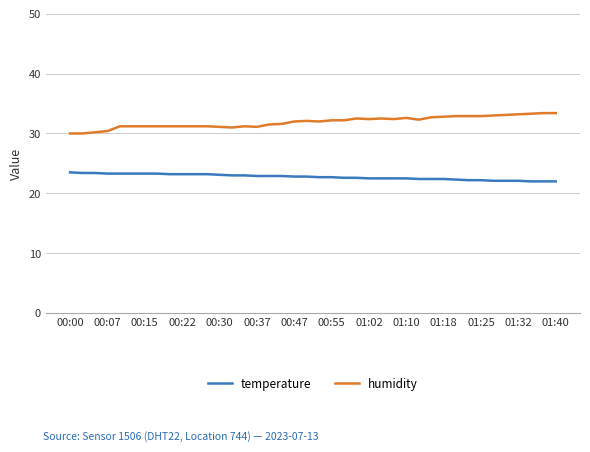

What is the minimum value for humidity?

30.0